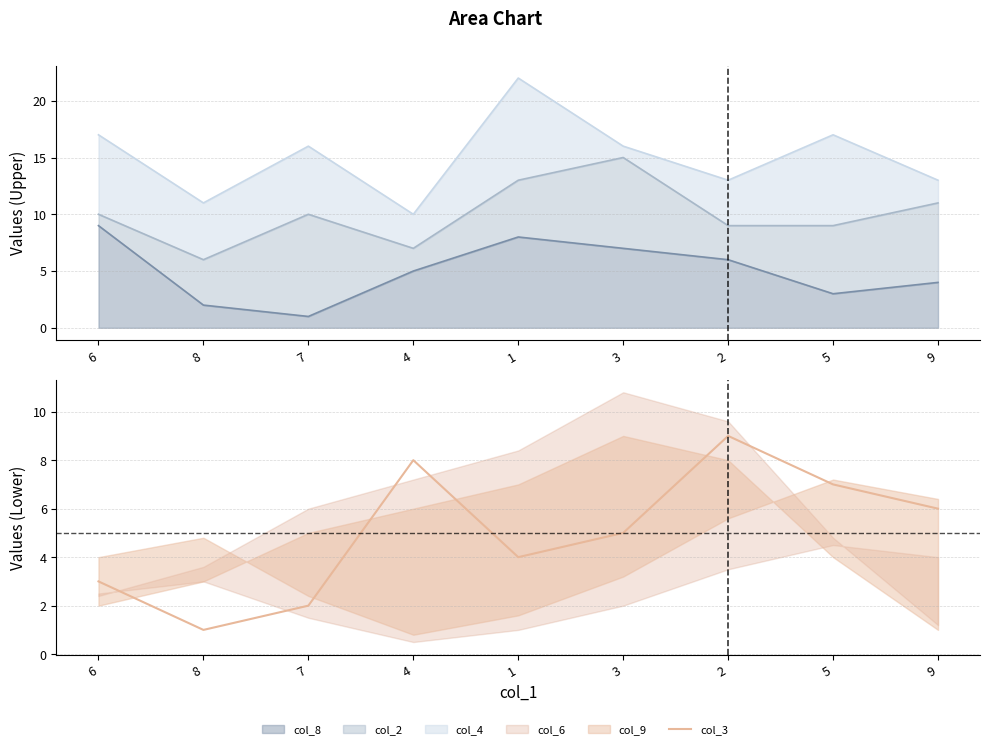

How many data points are less than 5?

4